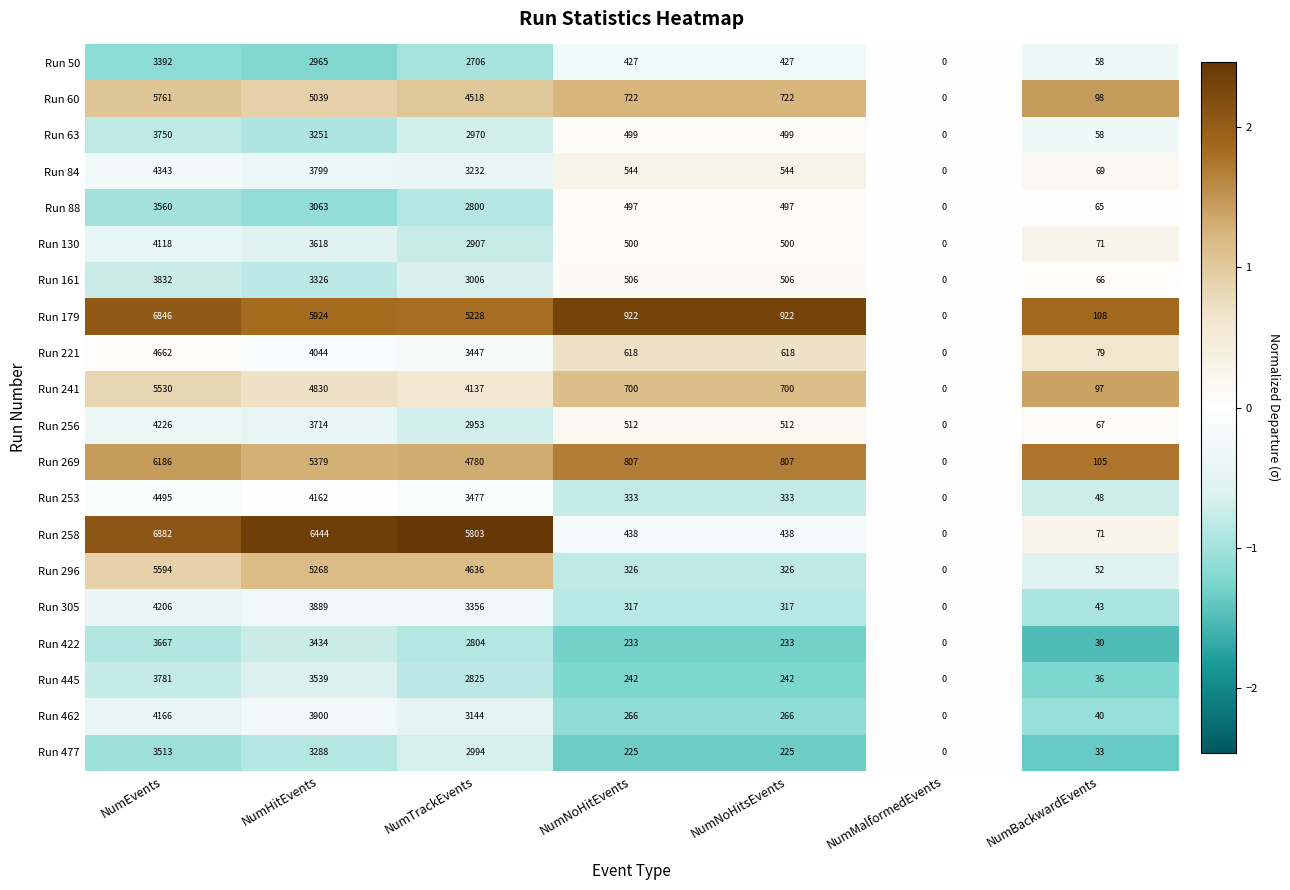

At which category does the chart reach its peak across all series?

NumEvents